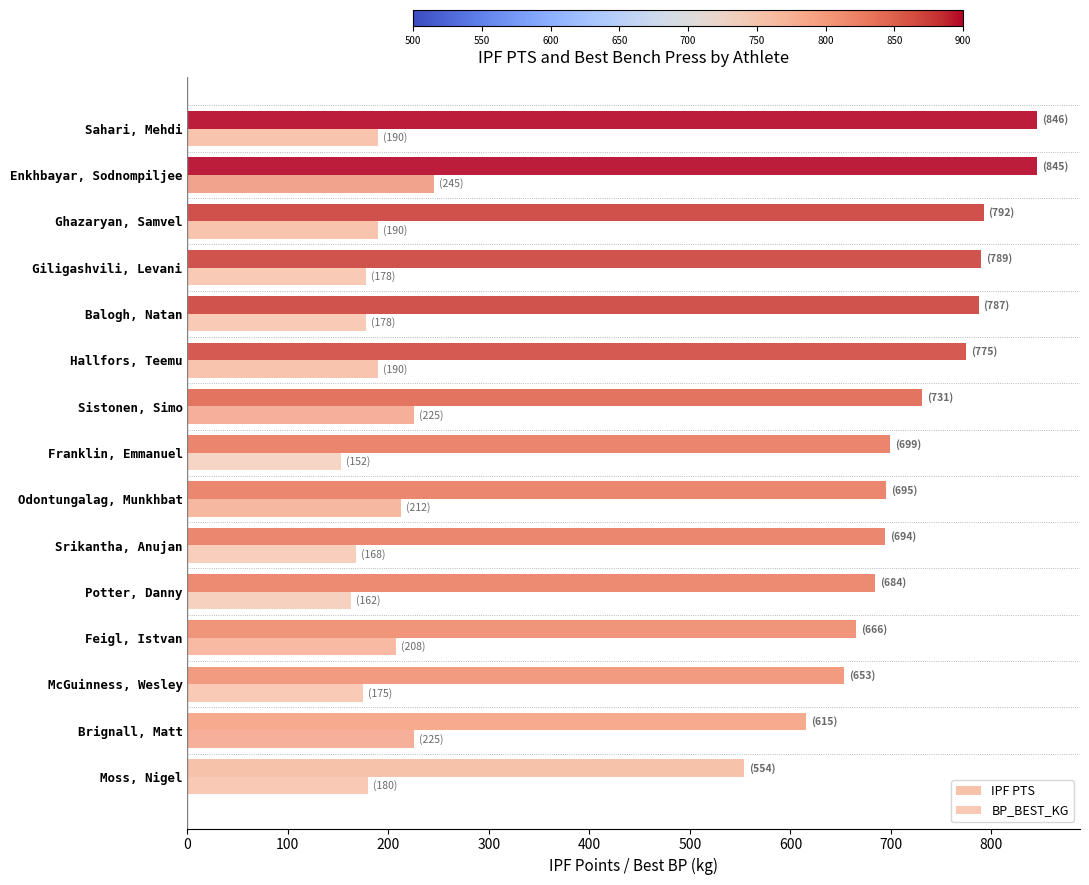

What is the value of the BP_BEST_KG bar at the 14th from the left?

245.0